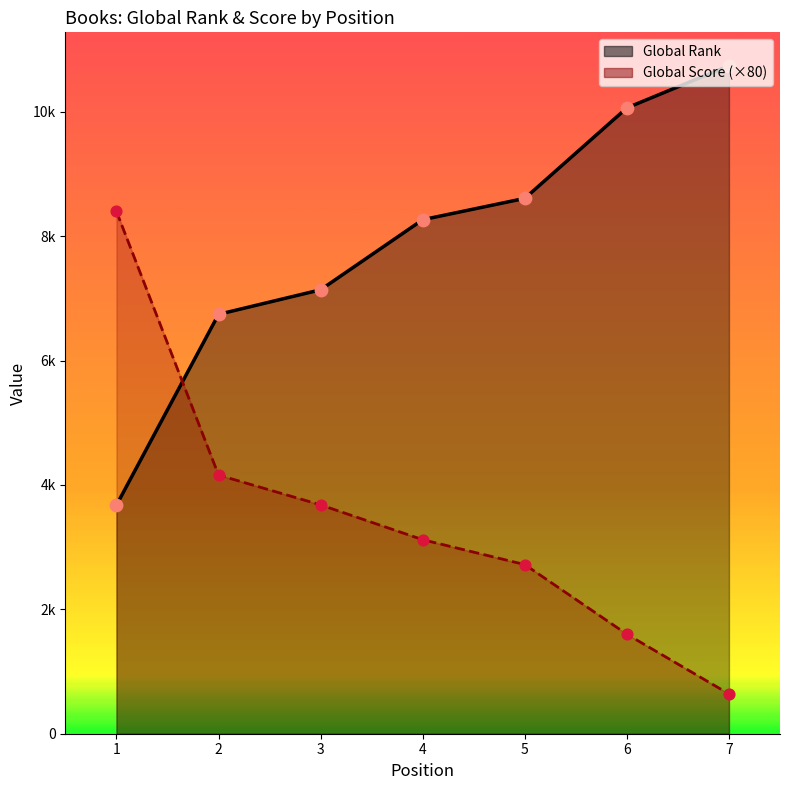

What is the total value across all series at 5?

11329